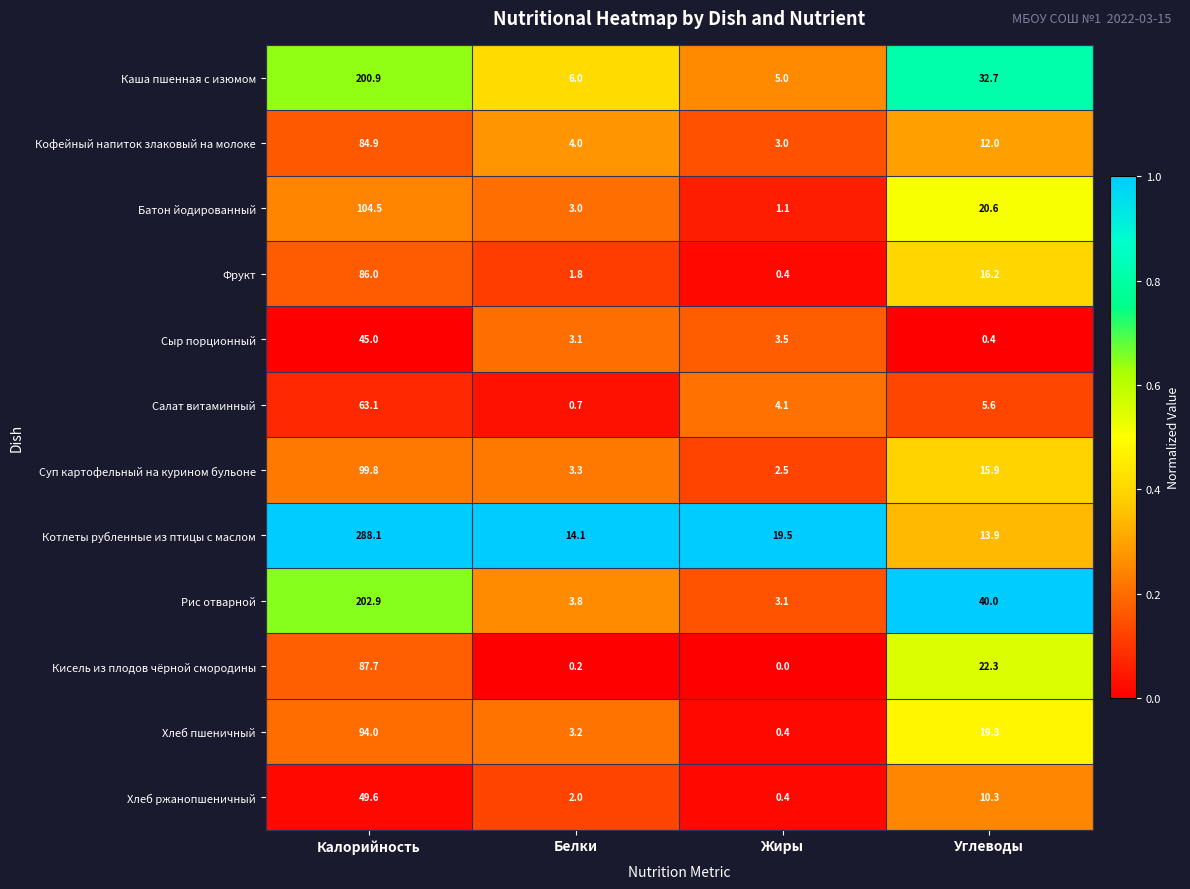

True or false: Котлеты рубленные из птицы с маслом has a value of 7.4 at Белки.

False